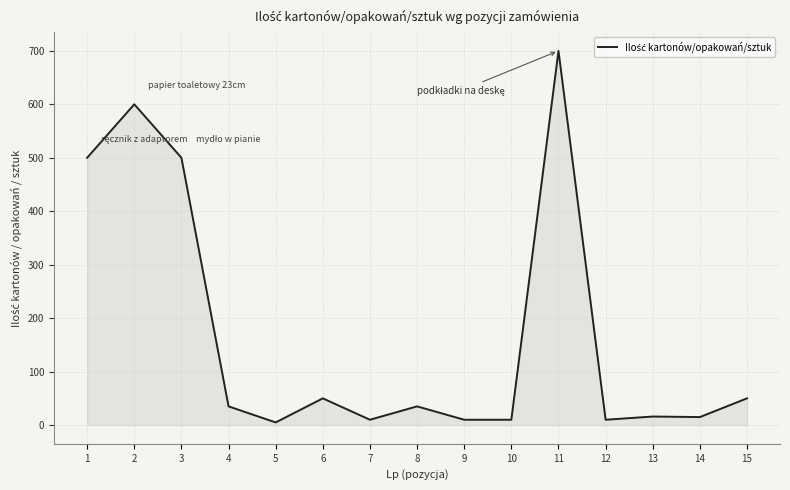

What is the maximum value shown in the chart?

700